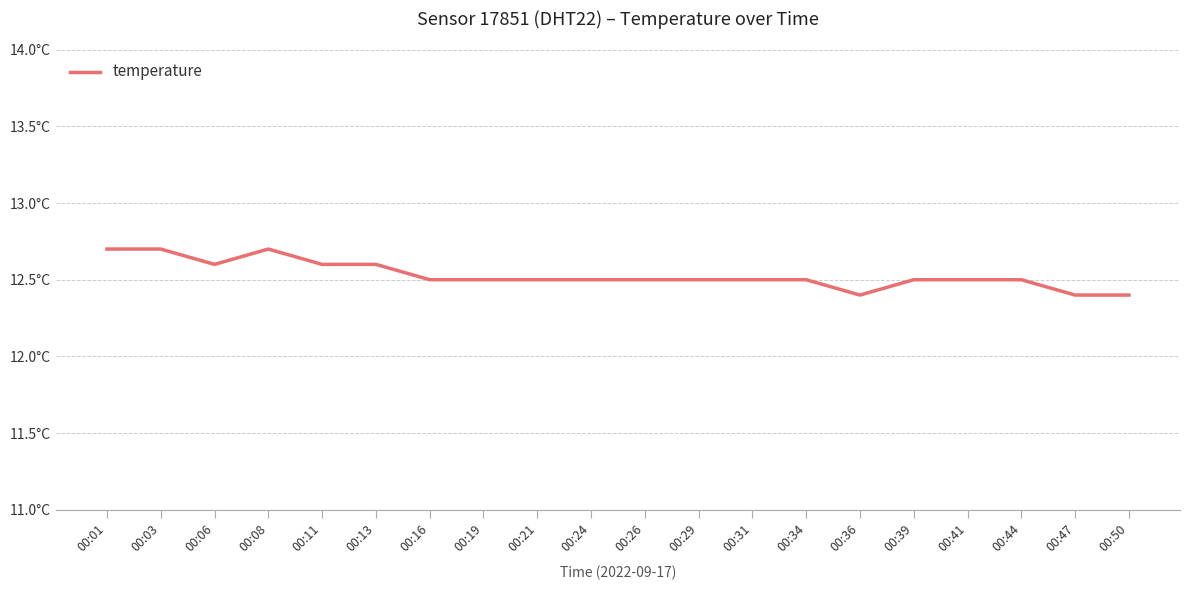

Rank the categories by value from lowest to highest.

00:36, 00:47, 00:50, 00:16, 00:19, 00:21, 00:24, 00:26, 00:29, 00:31, 00:34, 00:39, 00:41, 00:44, 00:06, 00:11, 00:13, 00:01, 00:03, 00:08